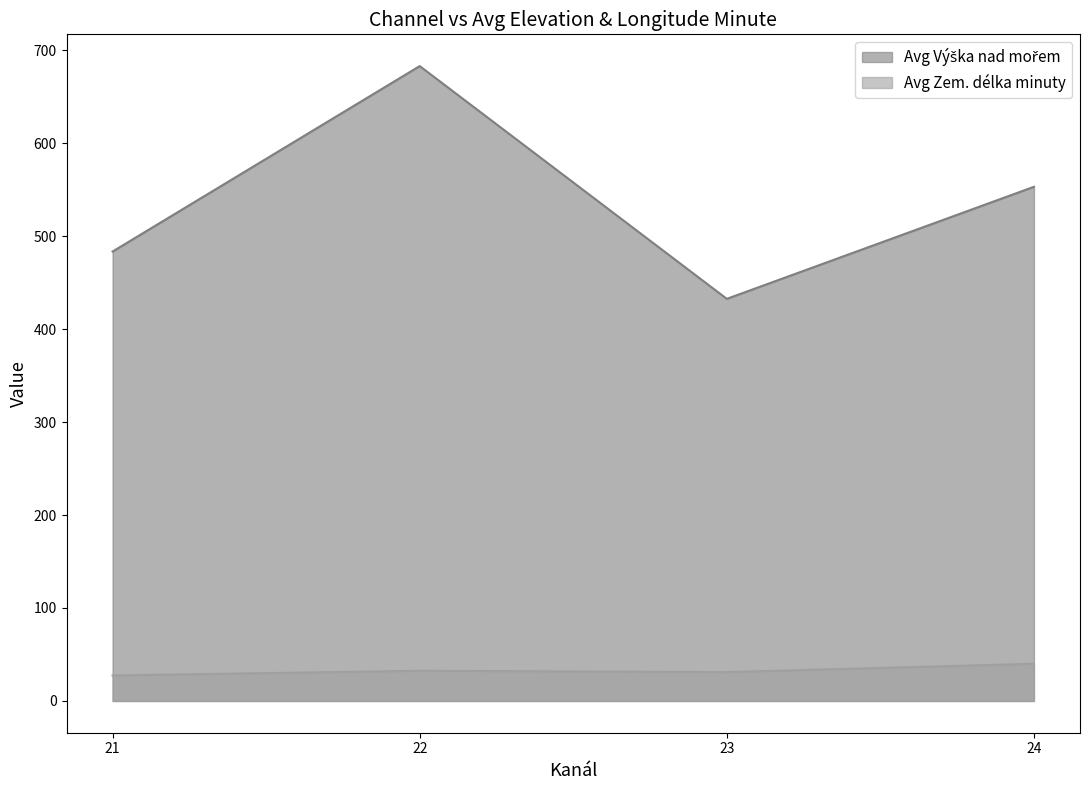

Which series has the widest spread of values?

Avg Výška nad mořem